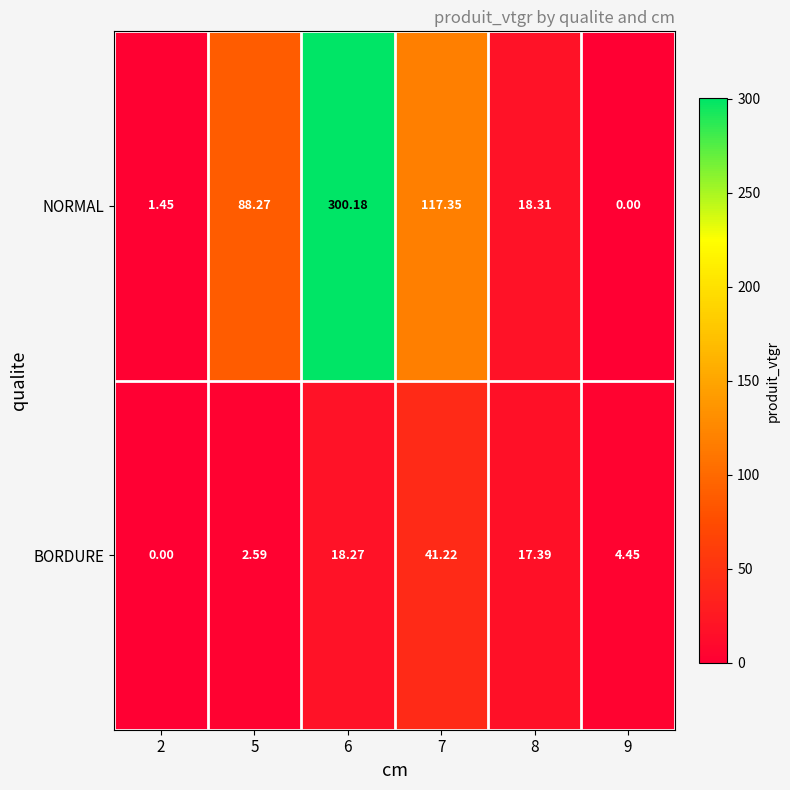

Which series has the largest total across all categories?

NORMAL